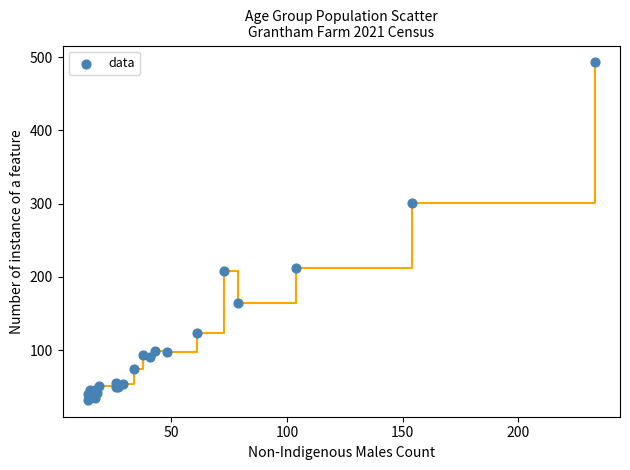

What Y value in the scatter plot is closest to 262?

301